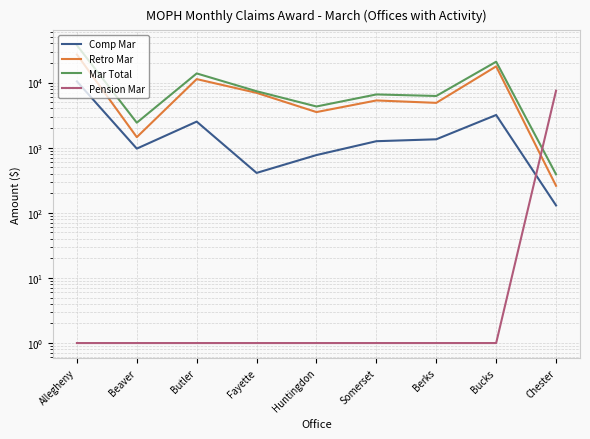

How many lines are shown in the chart?

4